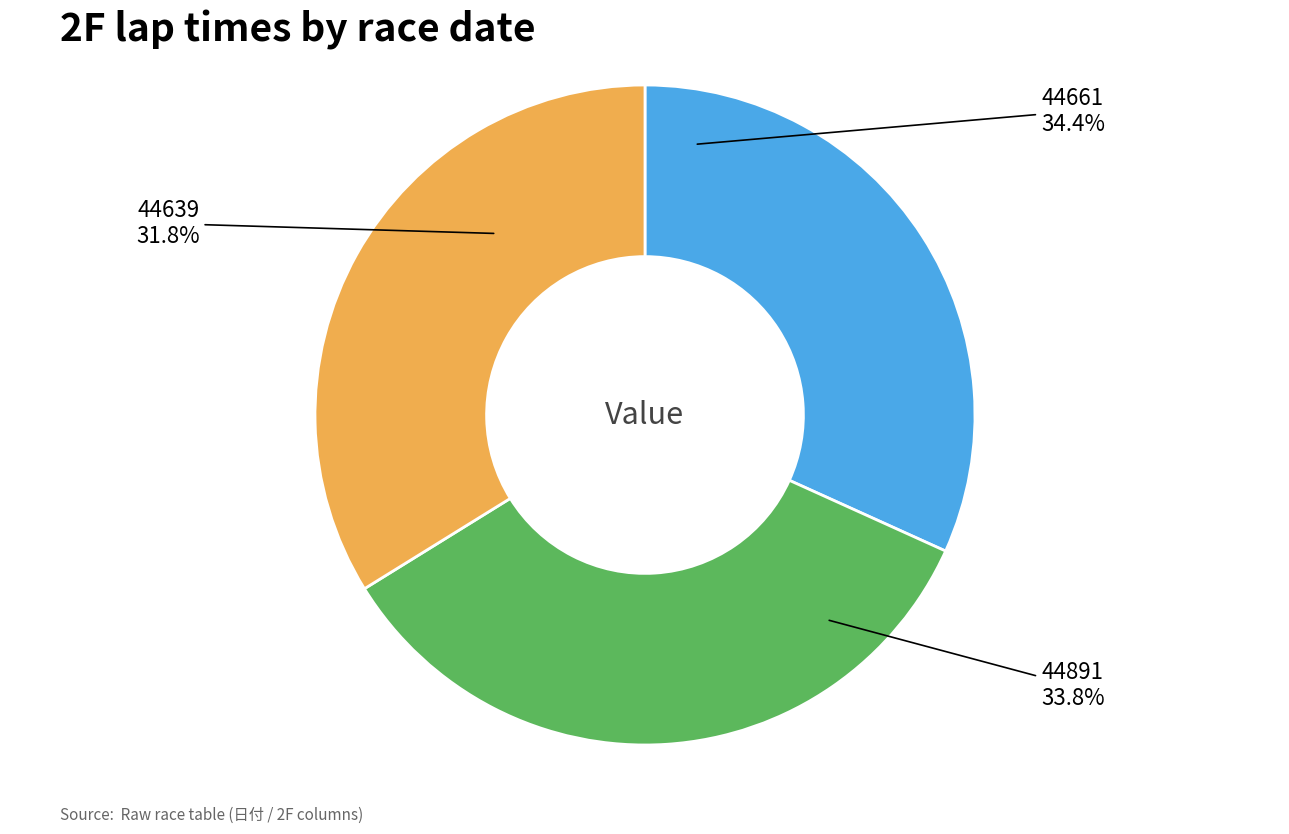

Which slice is the smallest?

44639